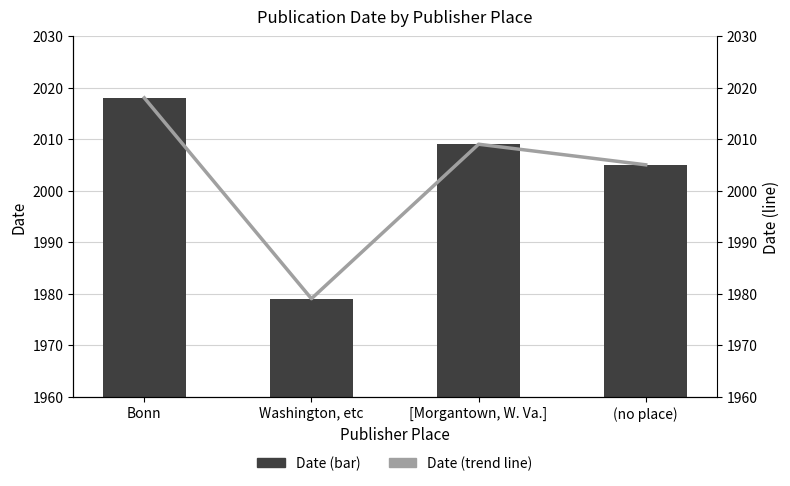

Reading left to right, list all the values displayed in this chart.

Date: Bonn=2018	Washington, etc=1979	[Morgantown, W. Va.]=2009	(no place)=2005
Date Trend: Bonn=2018	Washington, etc=1979	[Morgantown, W. Va.]=2009	(no place)=2005